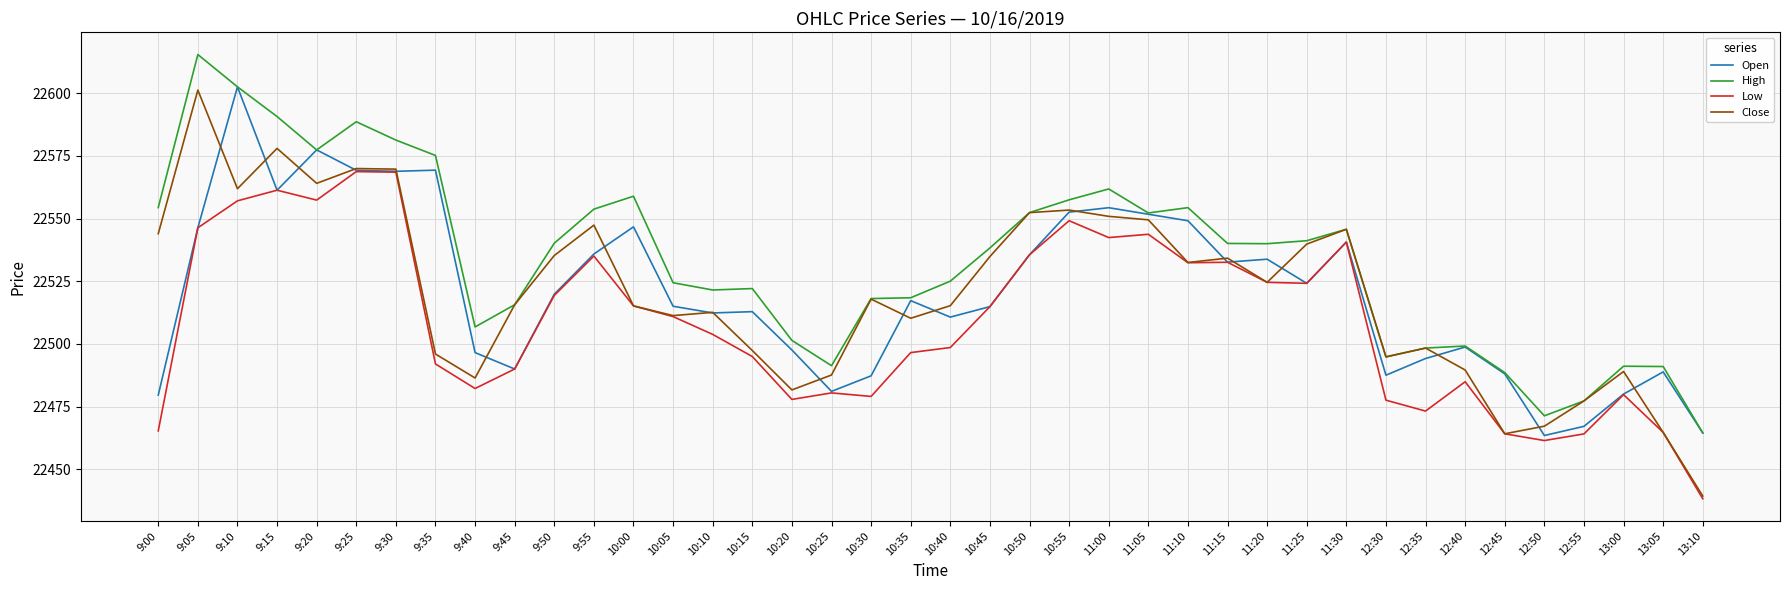

Does the chart have visible grid lines?

Yes